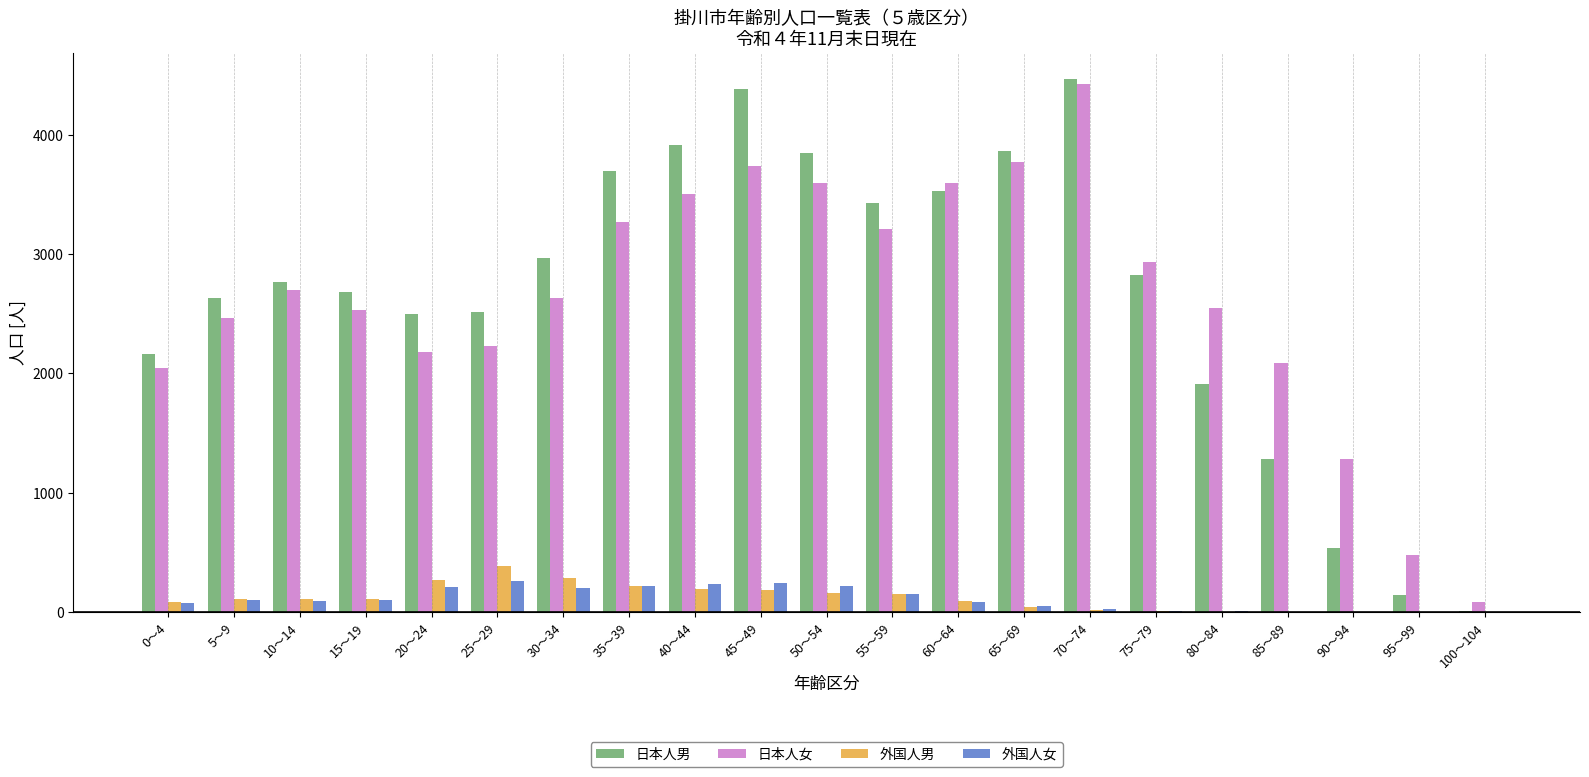

Which series changed the most between 35～39 and 45～49?

日本人男